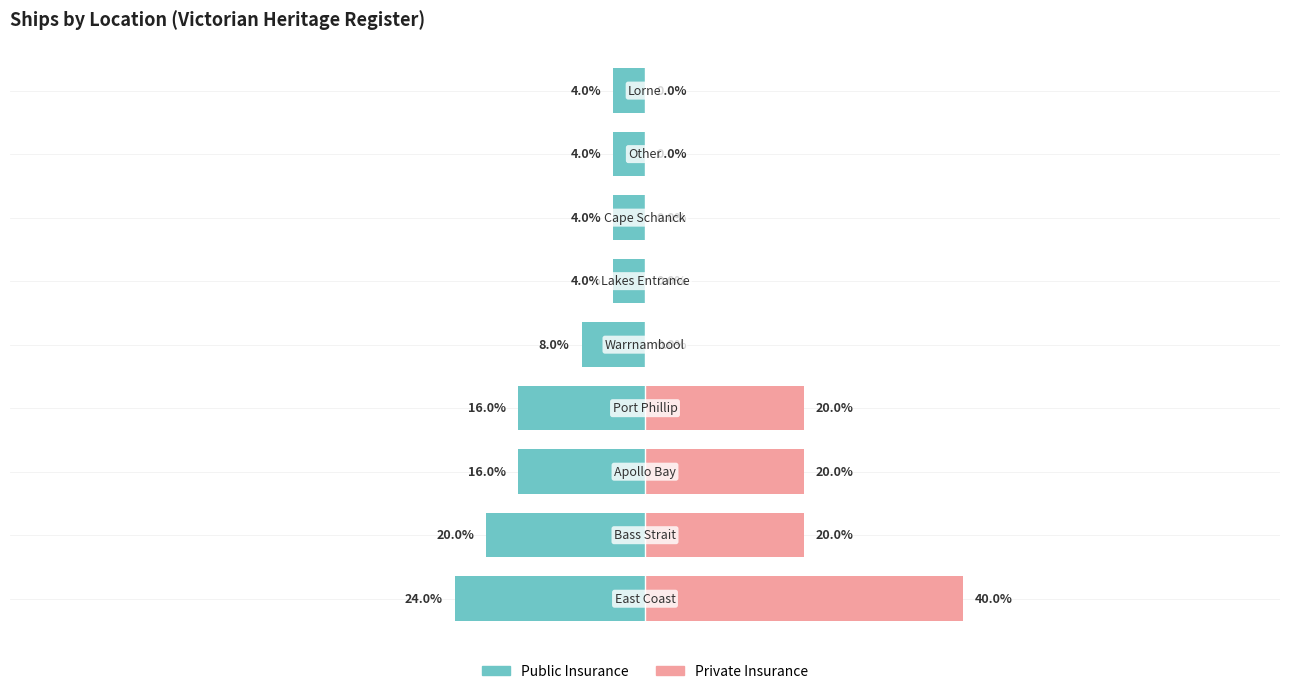

How many bars are there in each group?

2